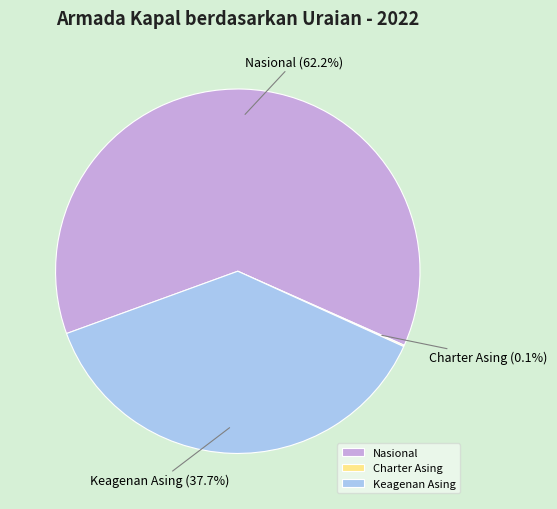

Which has a higher value, Keagenan Asing or Nasional?

Nasional